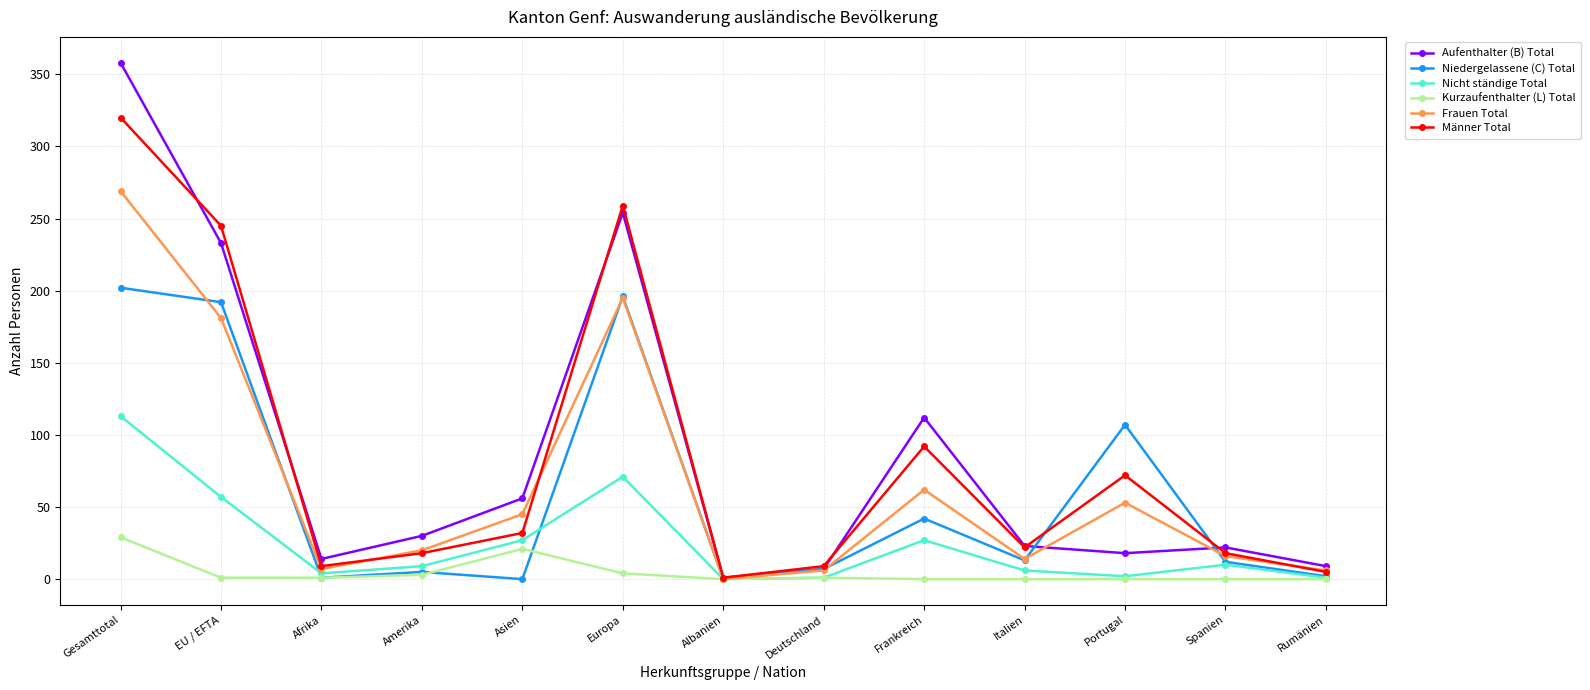

Which series has the widest spread of values?

Aufenthalter (B) Total